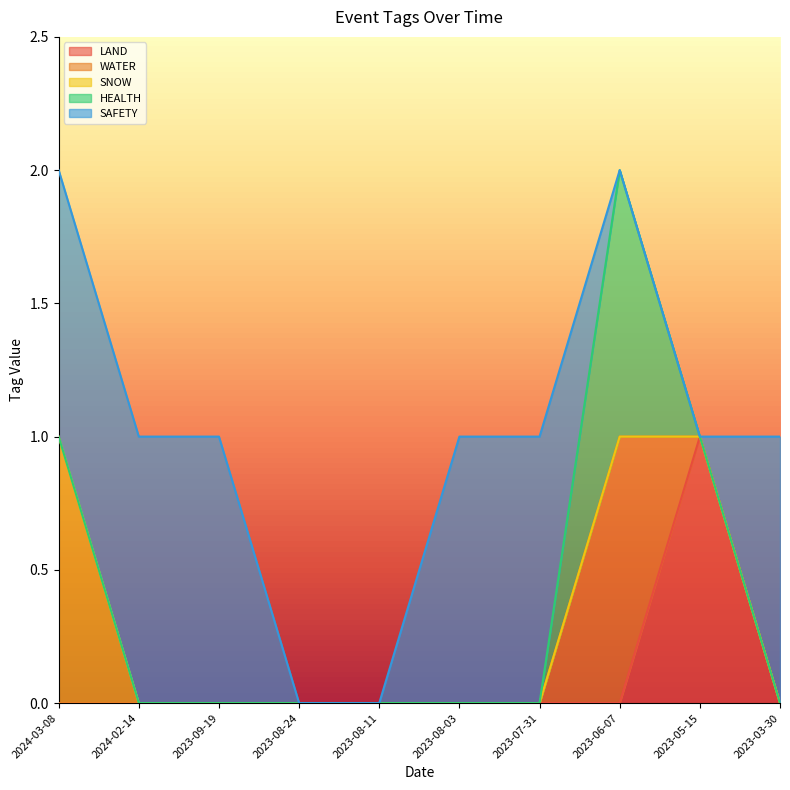

At which label does SNOW reach its minimum?

2024-02-14